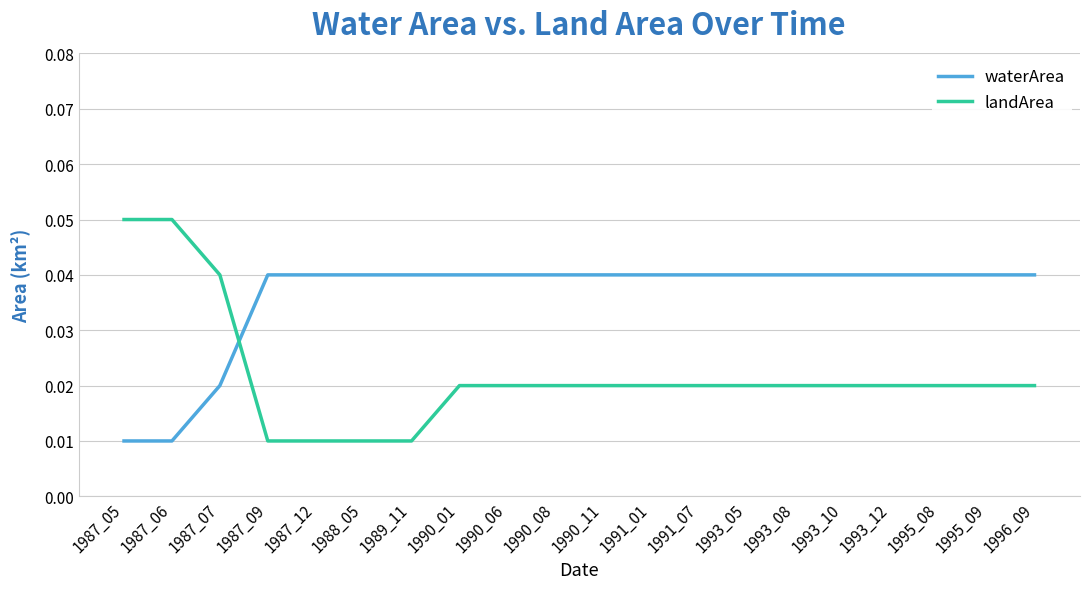

Where do waterArea and landArea first cross each other?

1987_07 and 1987_09